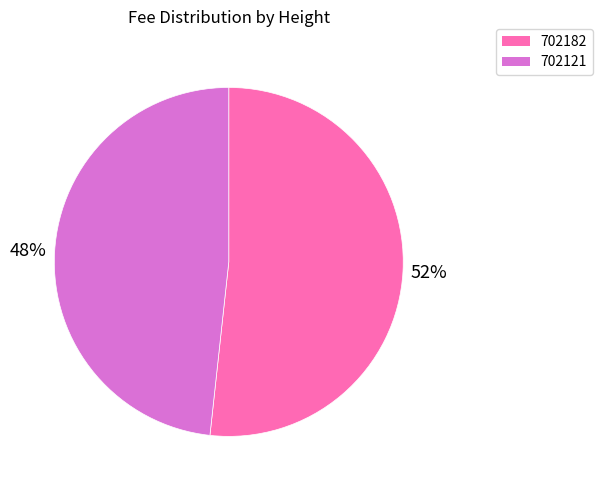

Is the sum of 702121 and 702182 greater than half?

Yes